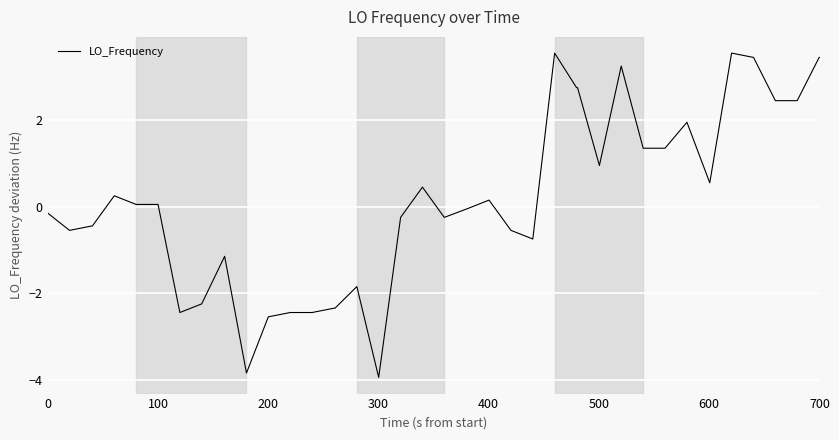

What is the greatest value displayed?

3.6